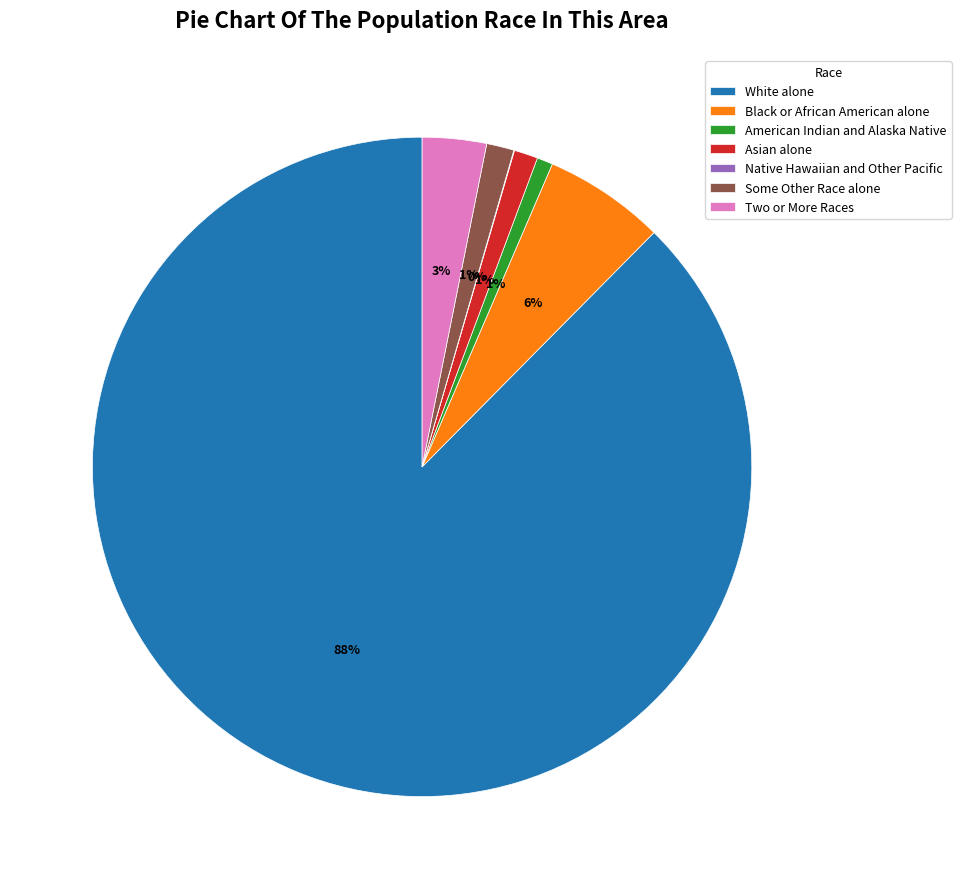

The Some Other Race alone slice represents 1% of the pie. True or false?

True